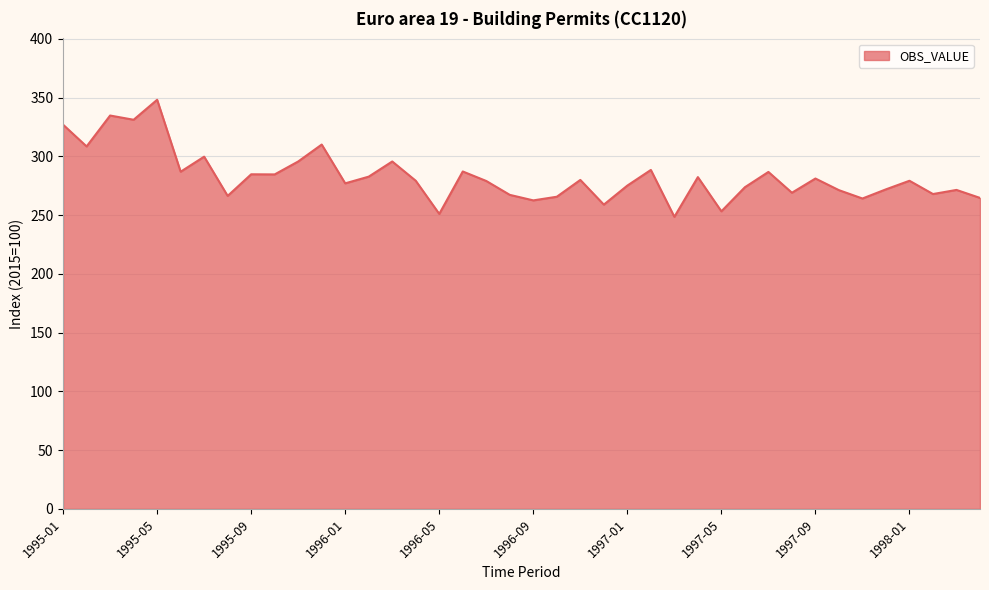

What is the difference between the maximum and minimum values?

99.6